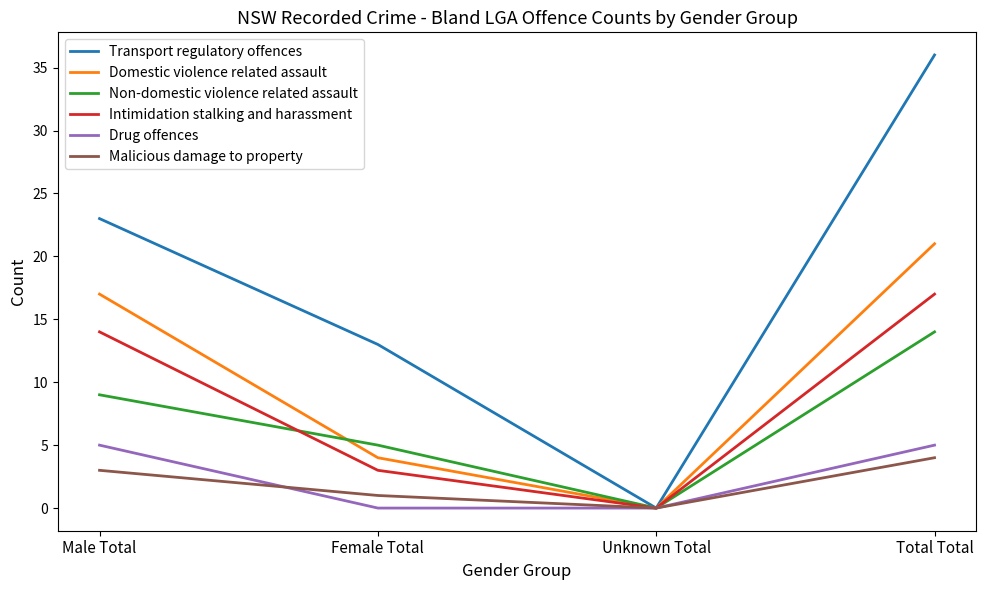

Rank the series by their maximum value, from highest to lowest.

Transport regulatory offences, Domestic violence related assault, Intimidation stalking and harassment, Non-domestic violence related assault, Drug offences, Malicious damage to property